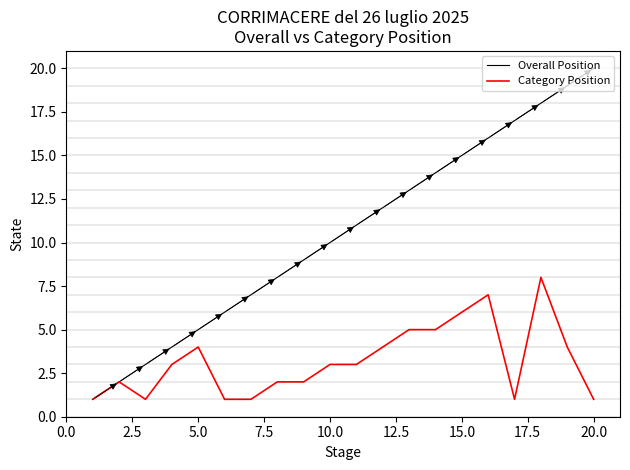

List the series in order of their overall mean, lowest first.

Category Position, Overall Position